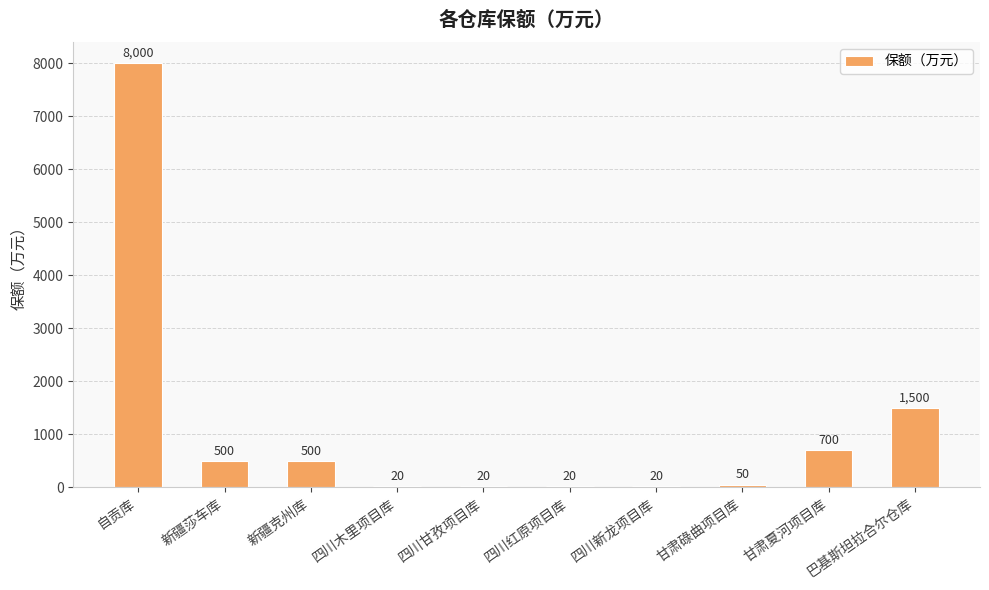

Is it true that the value at 甘肃碌曲项目库 is 50?

True